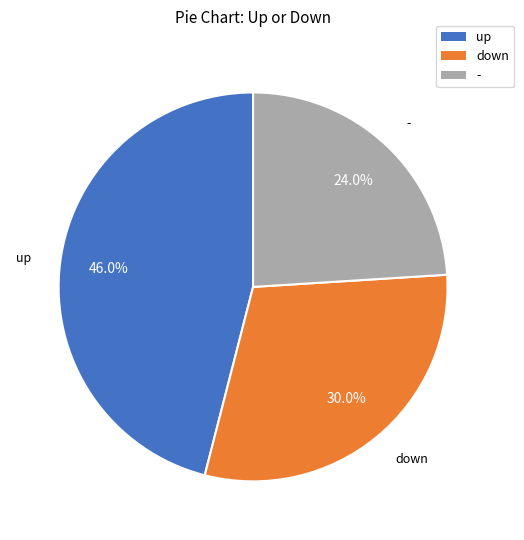

What percentage do up and - together represent?

70.0%